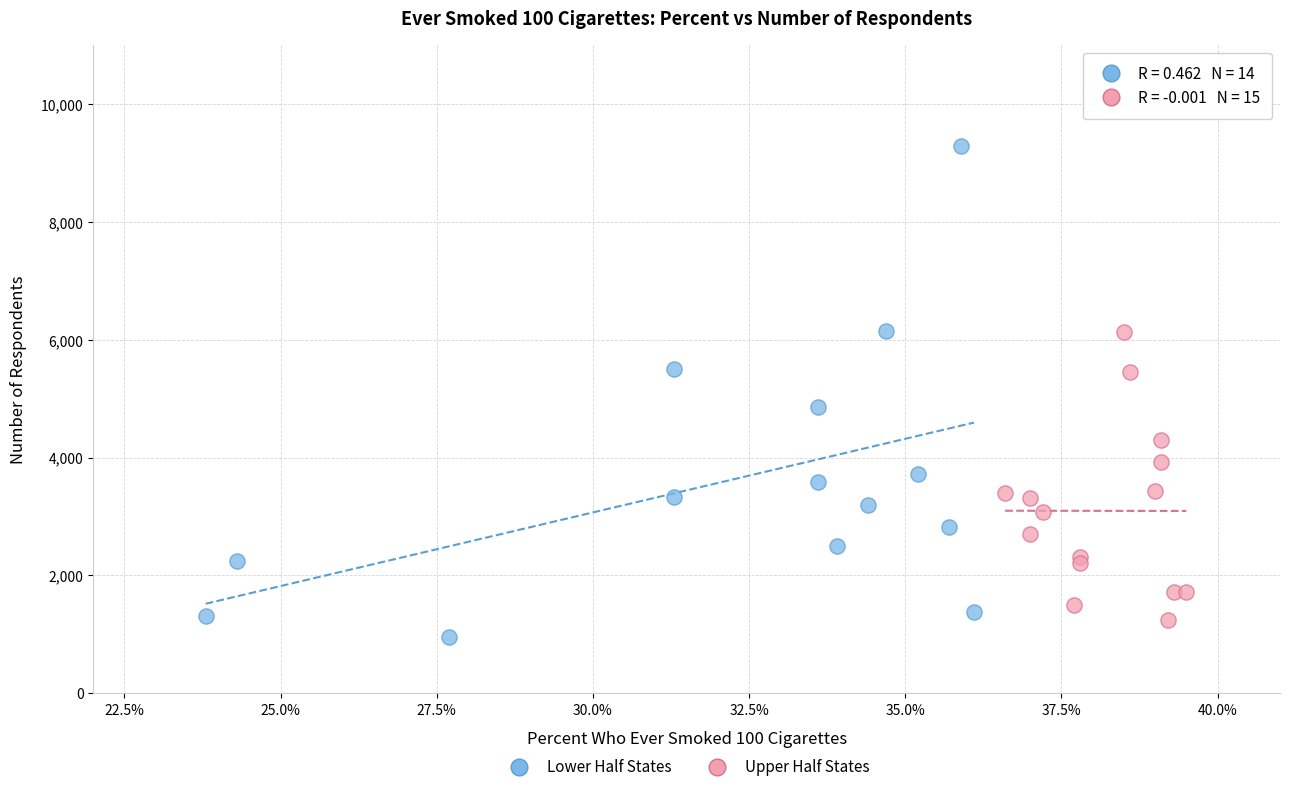

Which series has the largest Y range (max minus min)?

Lower Half States